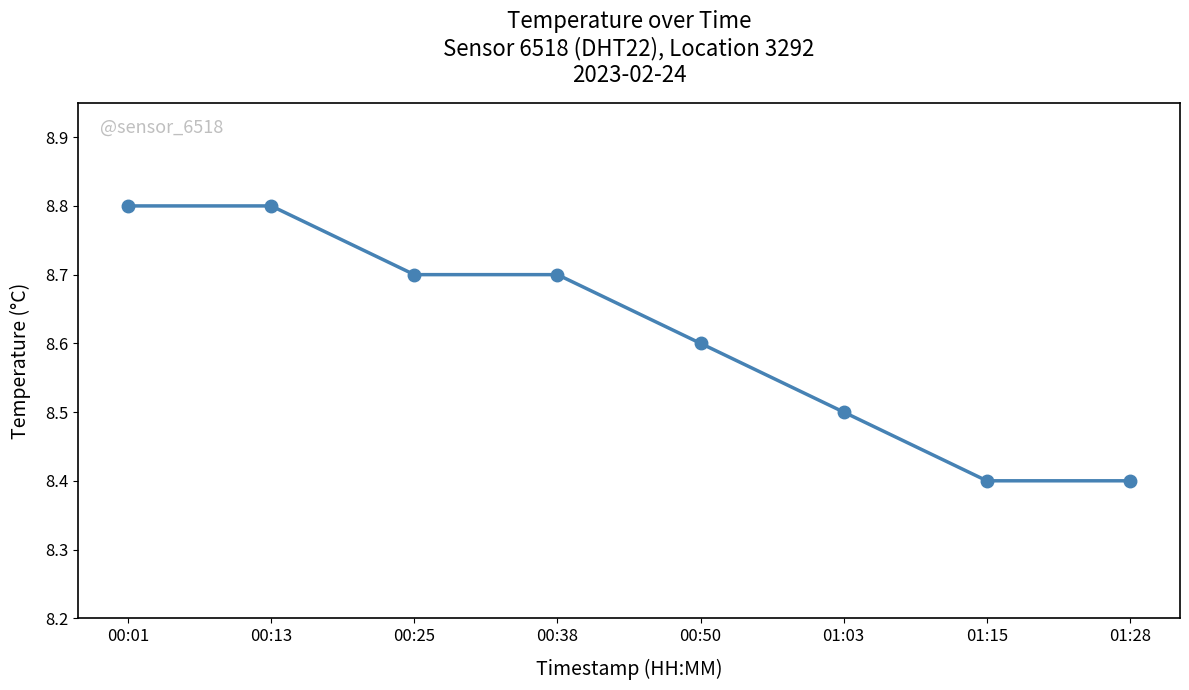

What is the value of the 6th point from the left?

8.5